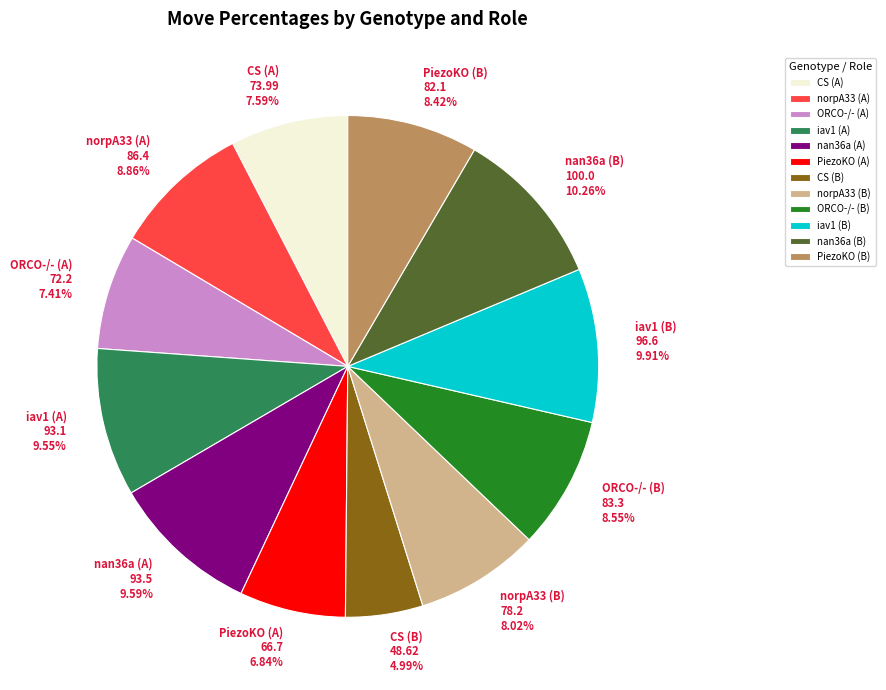

How many segments does this pie chart have?

12